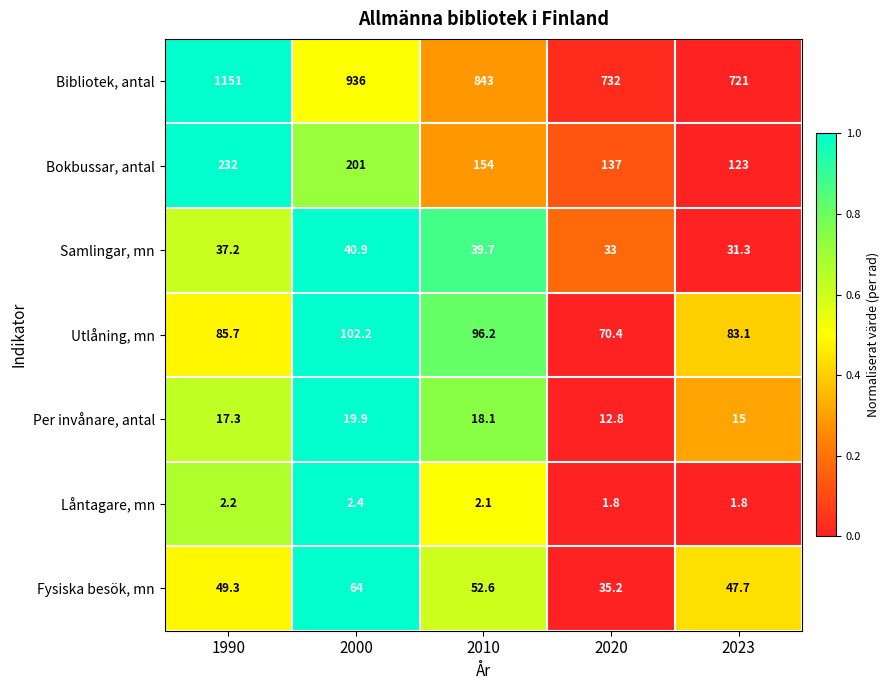

The value of Per invånare, antal at 1990 is 17.3. True or false?

True